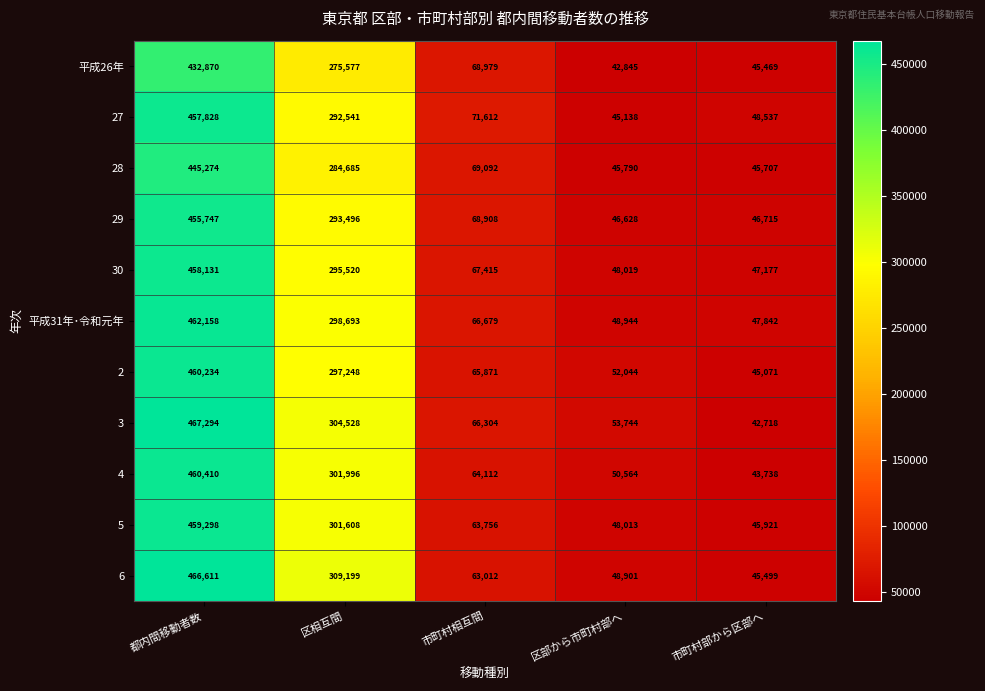

Read the 29 value at 市町村部から区部へ.

46715